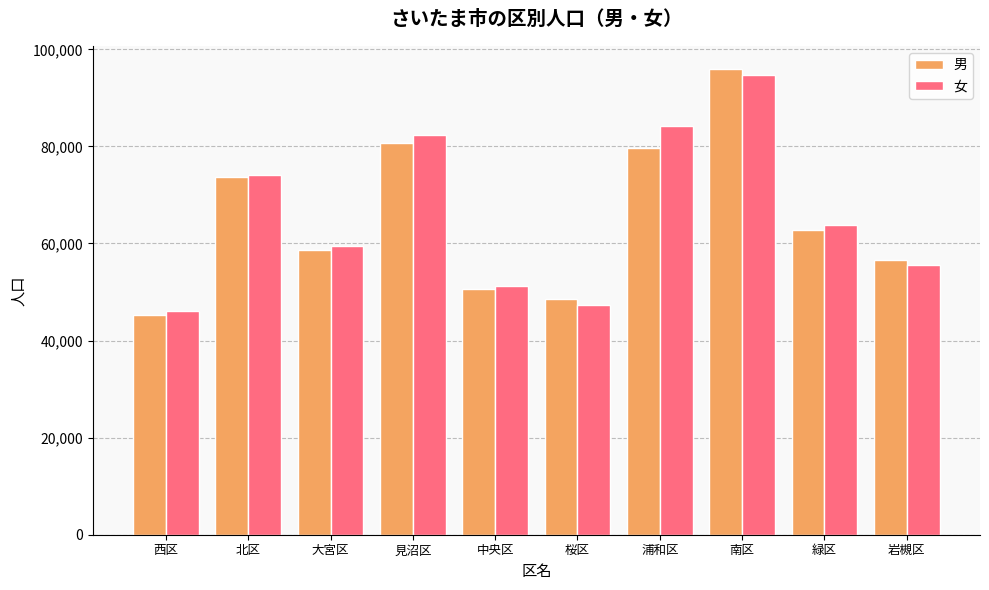

What is the sum of the 女 values at 見沼区 and 桜区?

129582